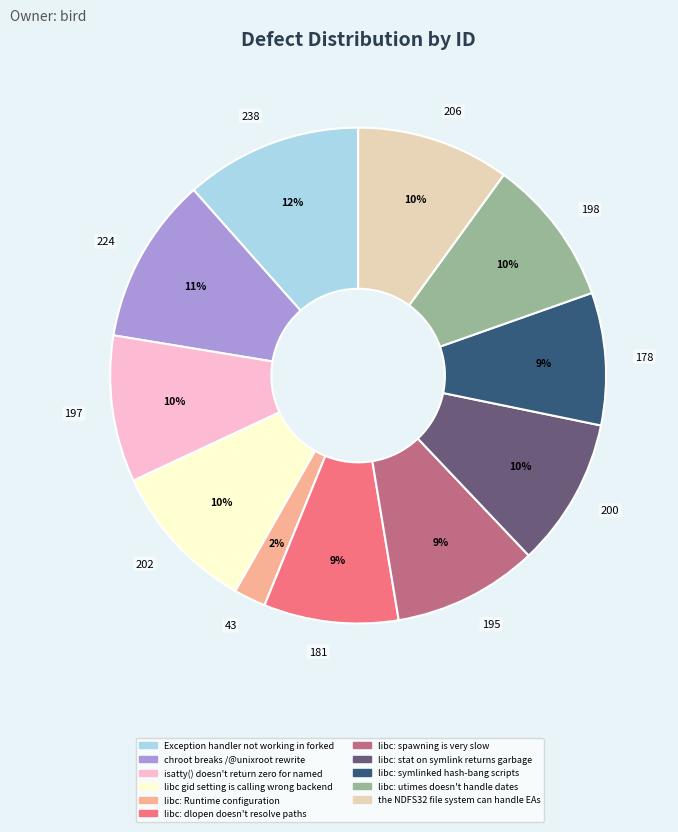

Count the number of slices in the pie.

11